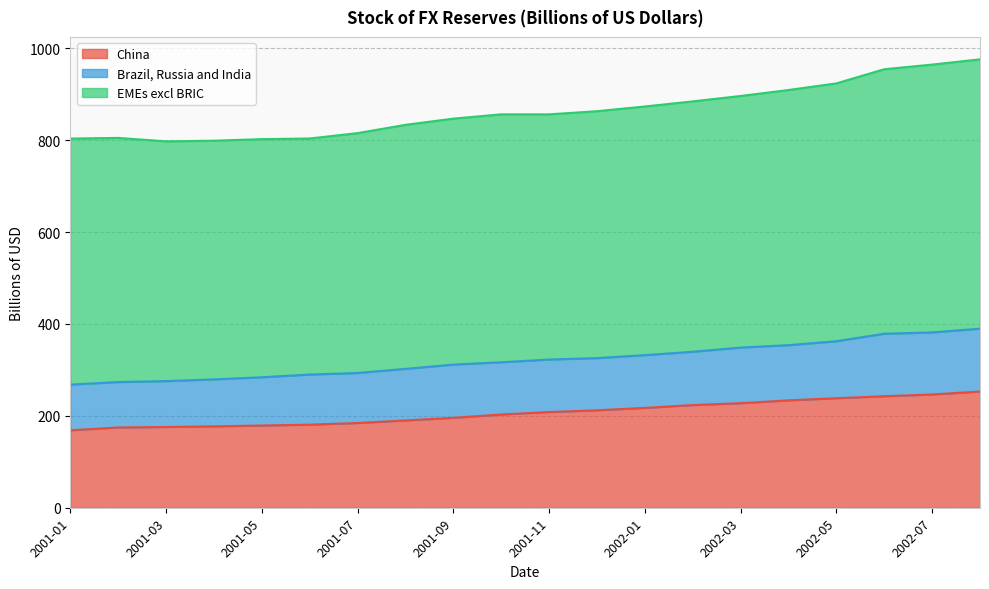

Where does the Brazil, Russia and India series first go above 114?

2001-09